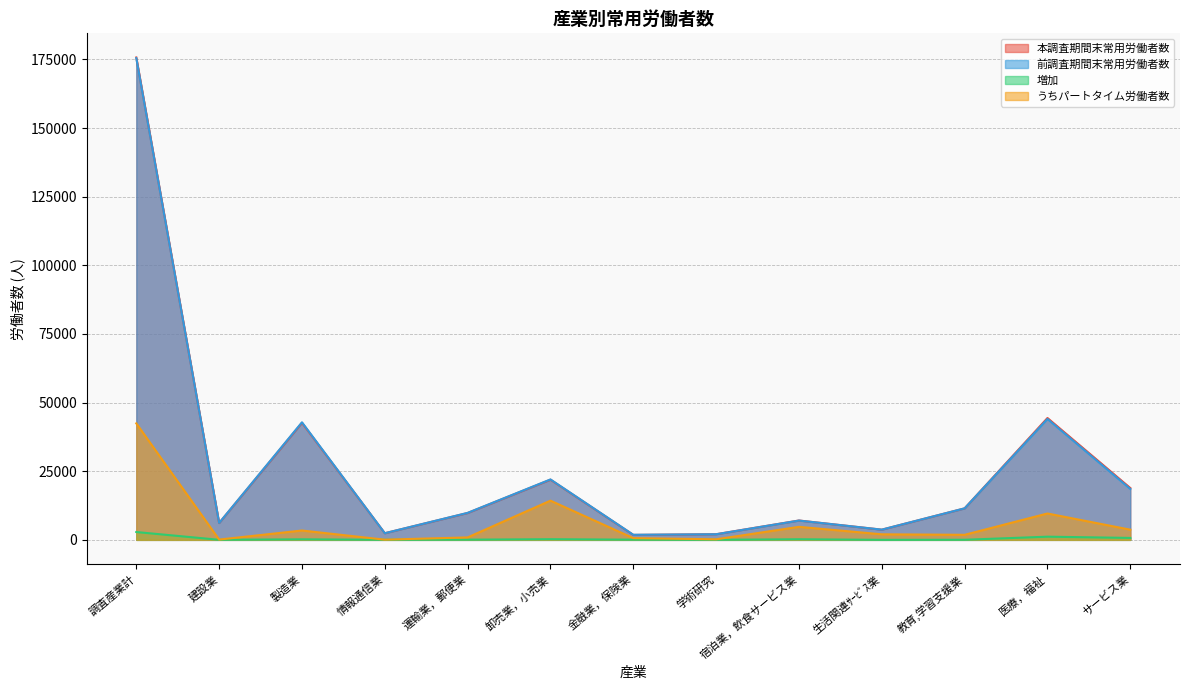

True or false: うちパートタイム労働者数 has more than 2 interior local peaks.

True